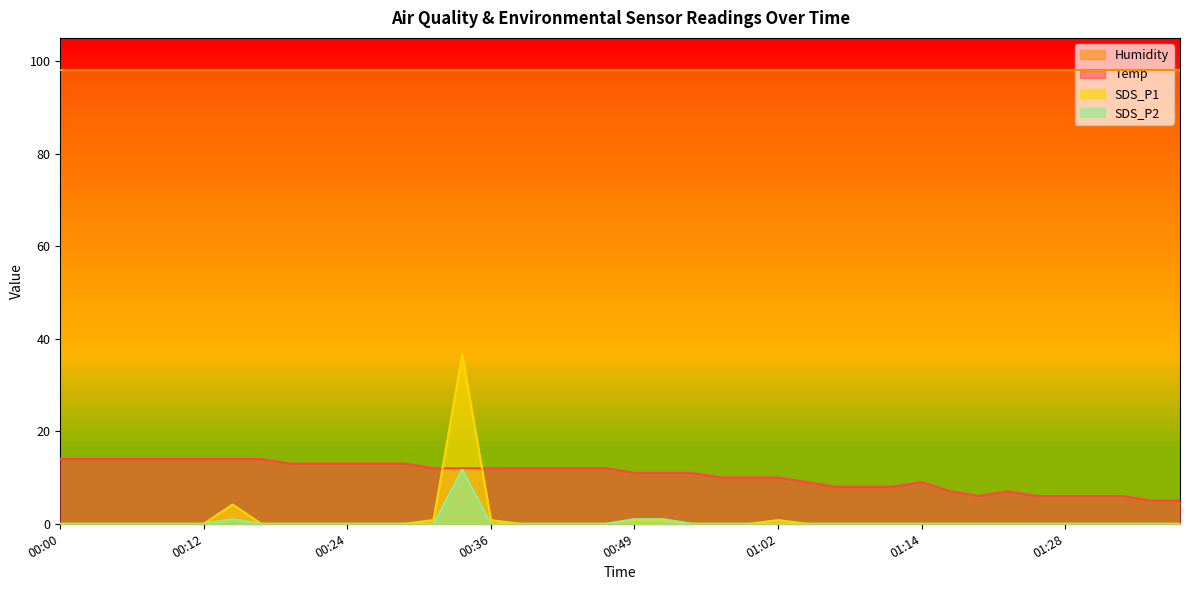

Rank the categories by SDS_P2 value from highest to lowest.

00:34, 00:14, 00:49, 00:52, 00:00, 00:02, 00:05, 00:07, 00:09, 00:12, 00:17, 00:19, 00:22, 00:24, 00:26, 00:29, 00:31, 00:36, 00:39, 00:41, 00:44, 00:46, 00:54, 00:57, 00:59, 01:02, 01:04, 01:07, 01:09, 01:12, 01:14, 01:17, 01:19, 01:22, 01:25, 01:28, 01:31, 01:34, 01:36, 01:39